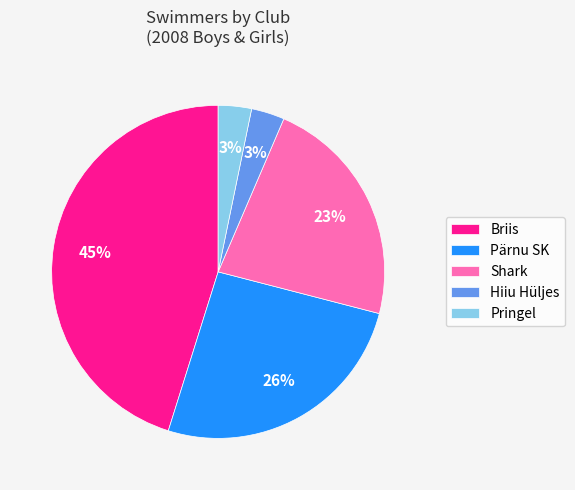

Which category has the biggest portion of the pie?

Briis